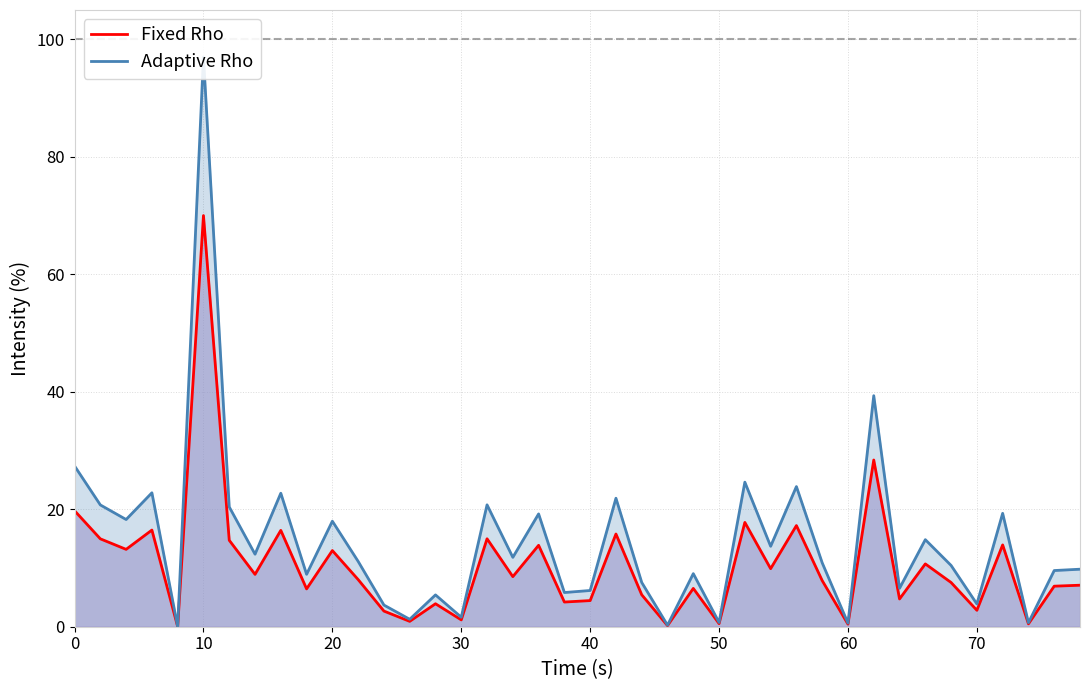

True or false: Fixed Rho has a value of 13.0 at 20.

True